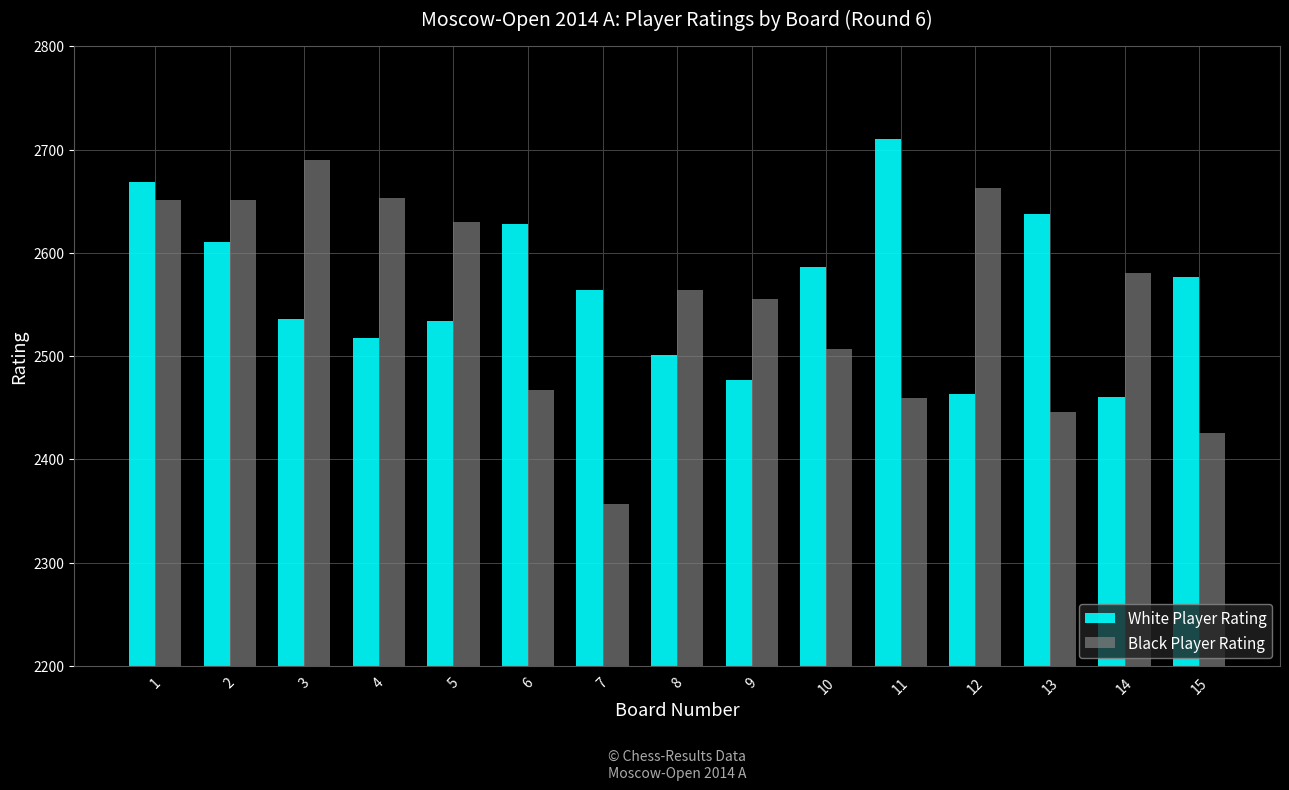

What is the sum of all White Player Rating values?

38472